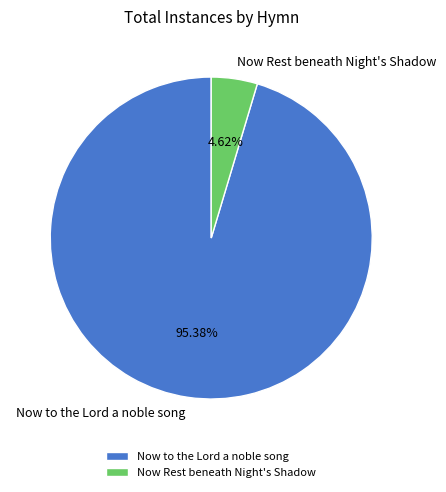

Rank the categories by value from highest to lowest.

Now to the Lord a noble song, Now Rest beneath Night's Shadow